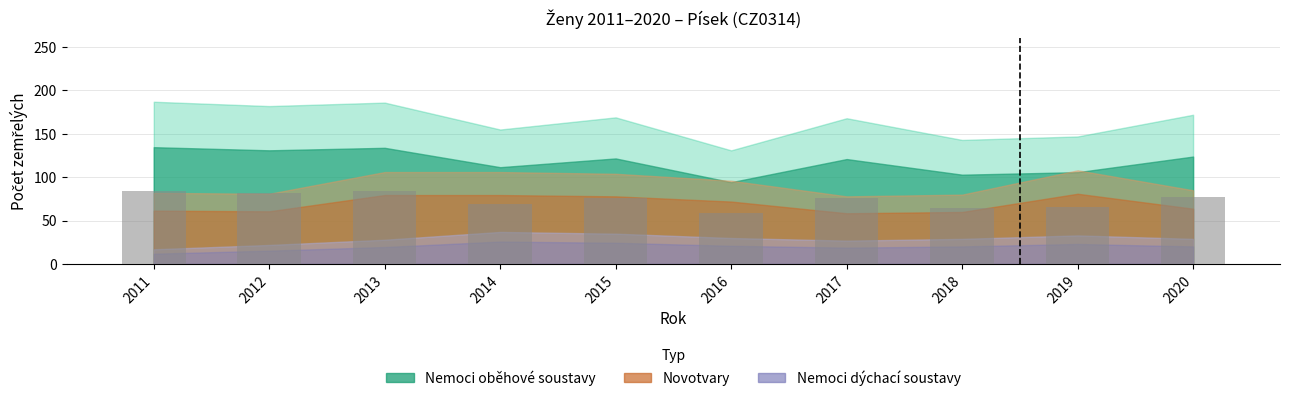

What is the sum of the values at 2019 and 2015?

142.2